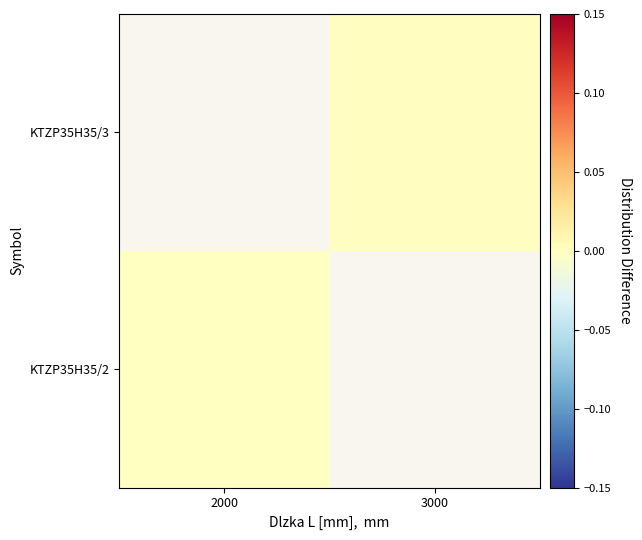

Count the number of data series in this chart.

2